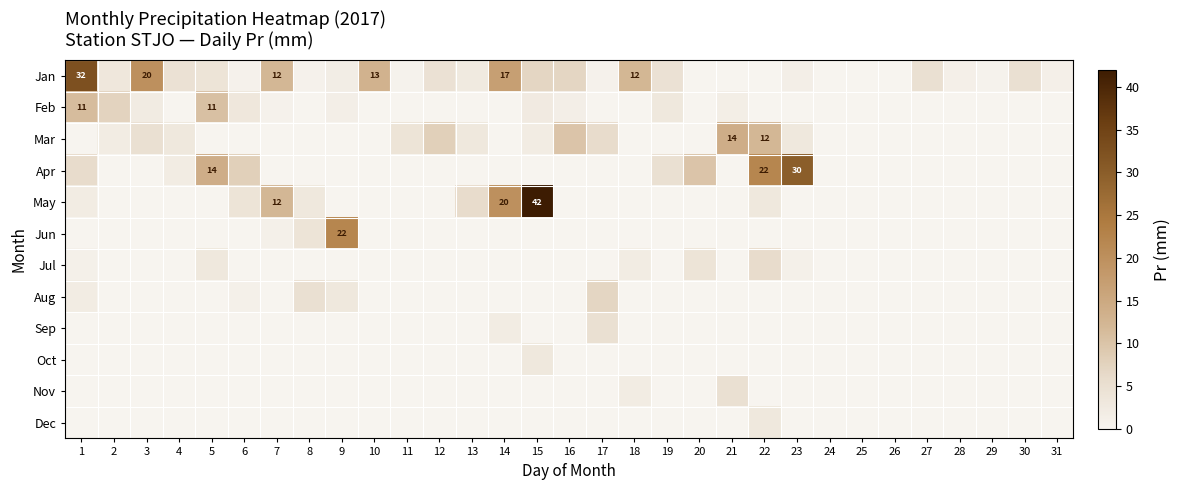

Between 30 and 1, which is larger?

1